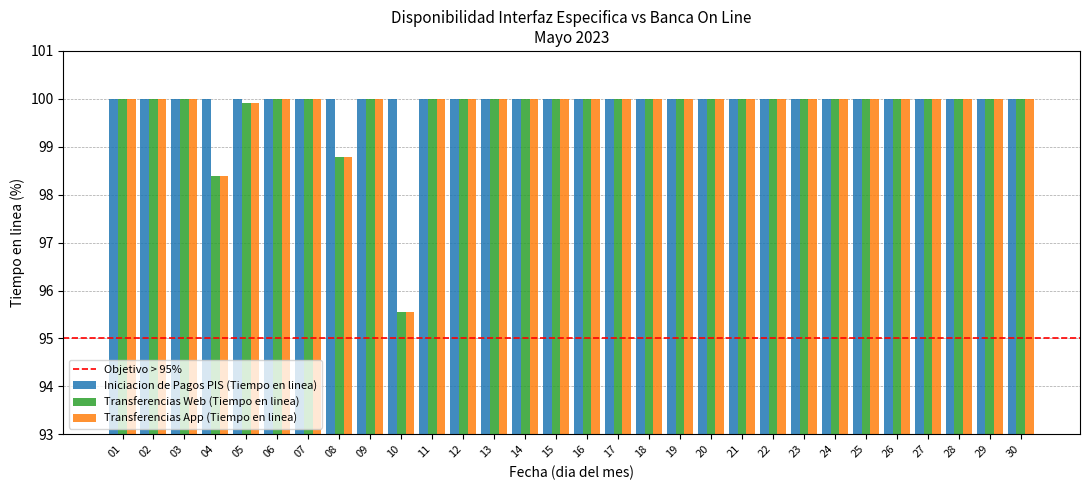

True or false: Transferencias App (Tiempo en linea) has a value of 135.9 at 07.

False